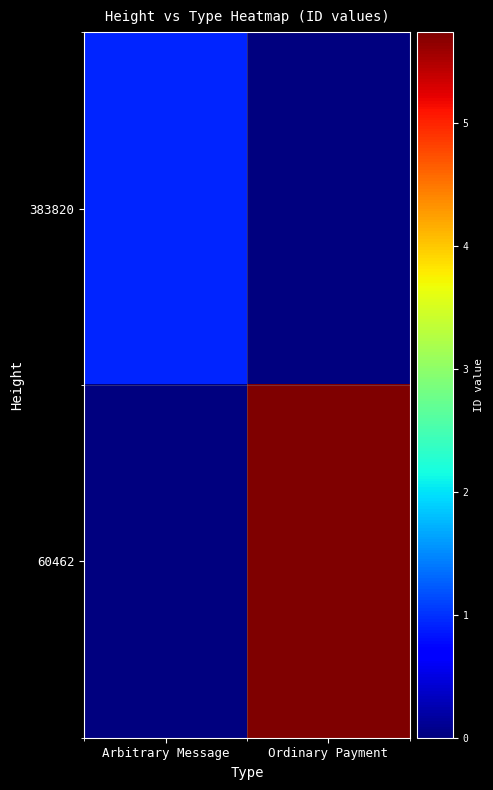

At Arbitrary Message, list the series in order from smallest to largest.

60462, 383820